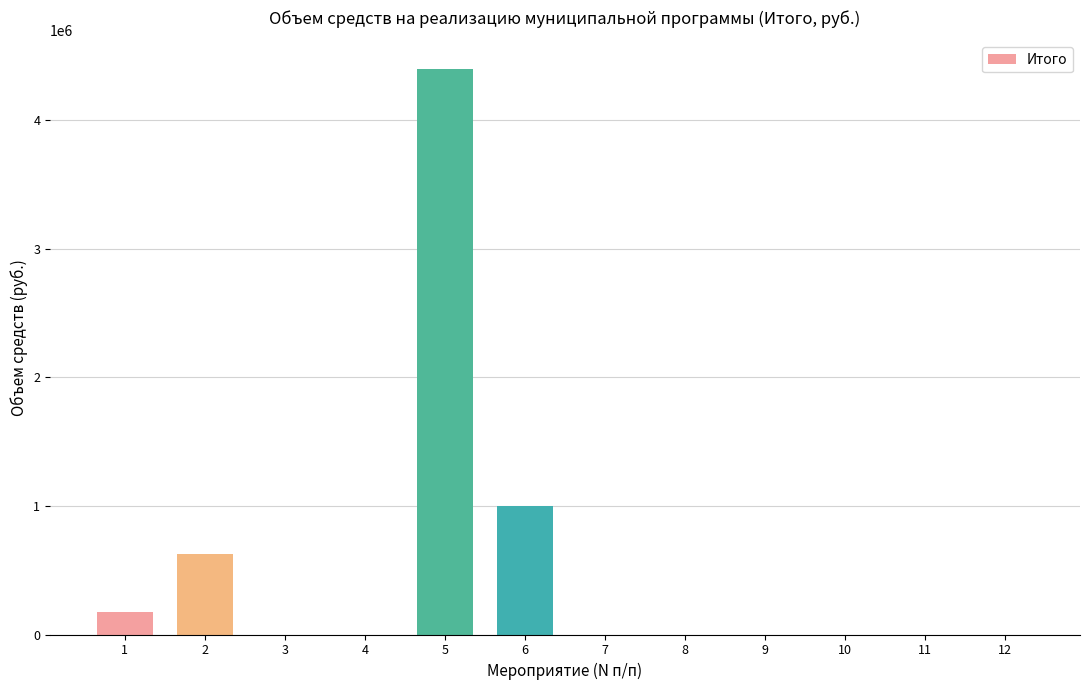

Is it true that the value at 8 is 0.0?

True